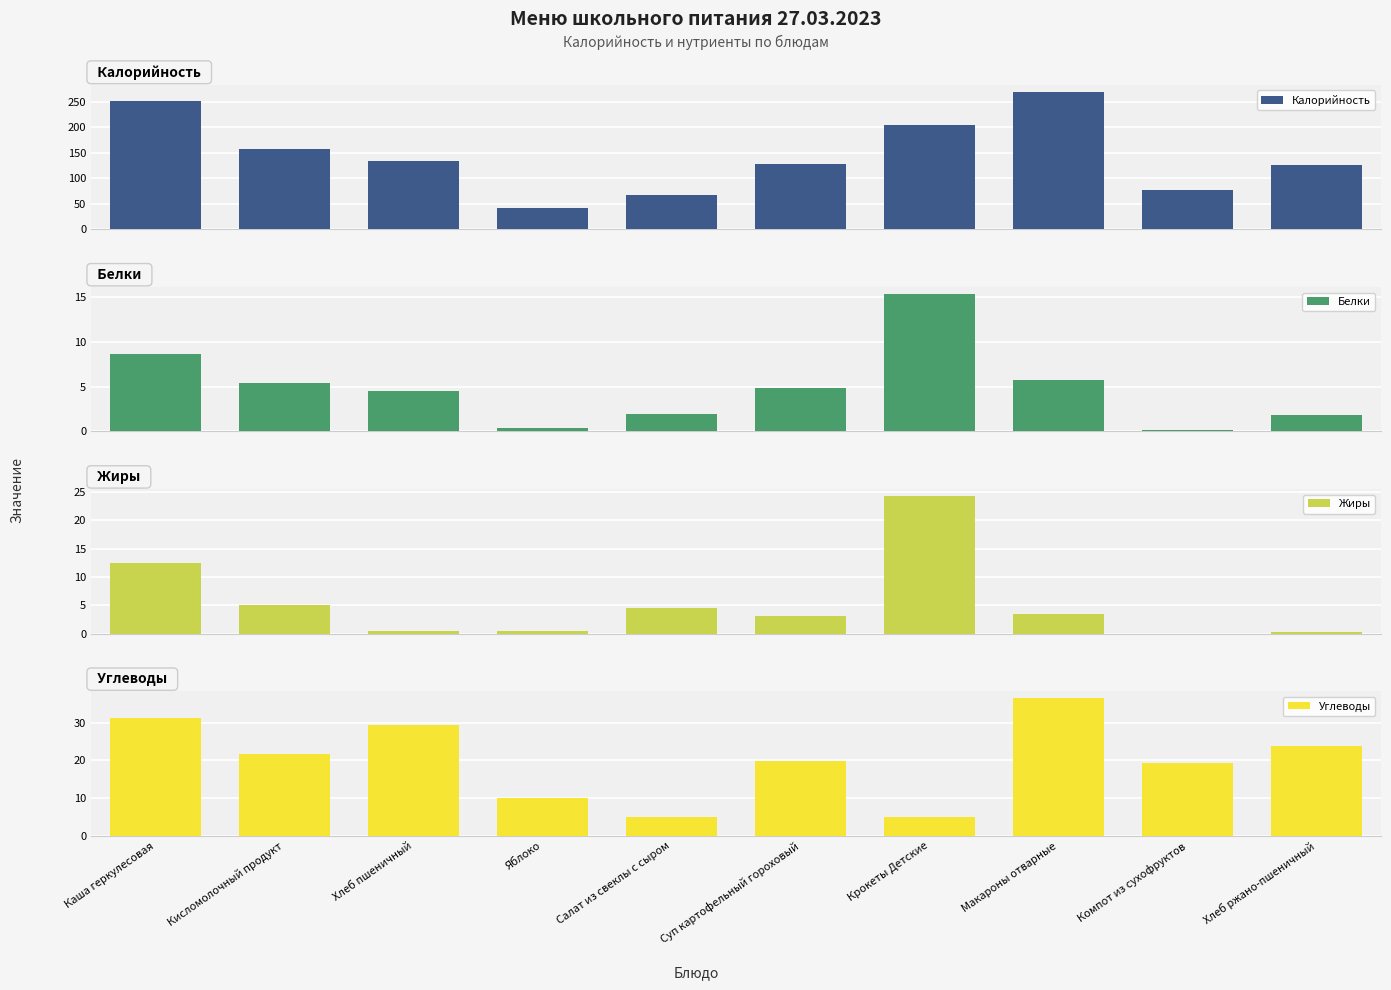

True or false: Калорийность has a value of 55.8 at Яблоко.

False